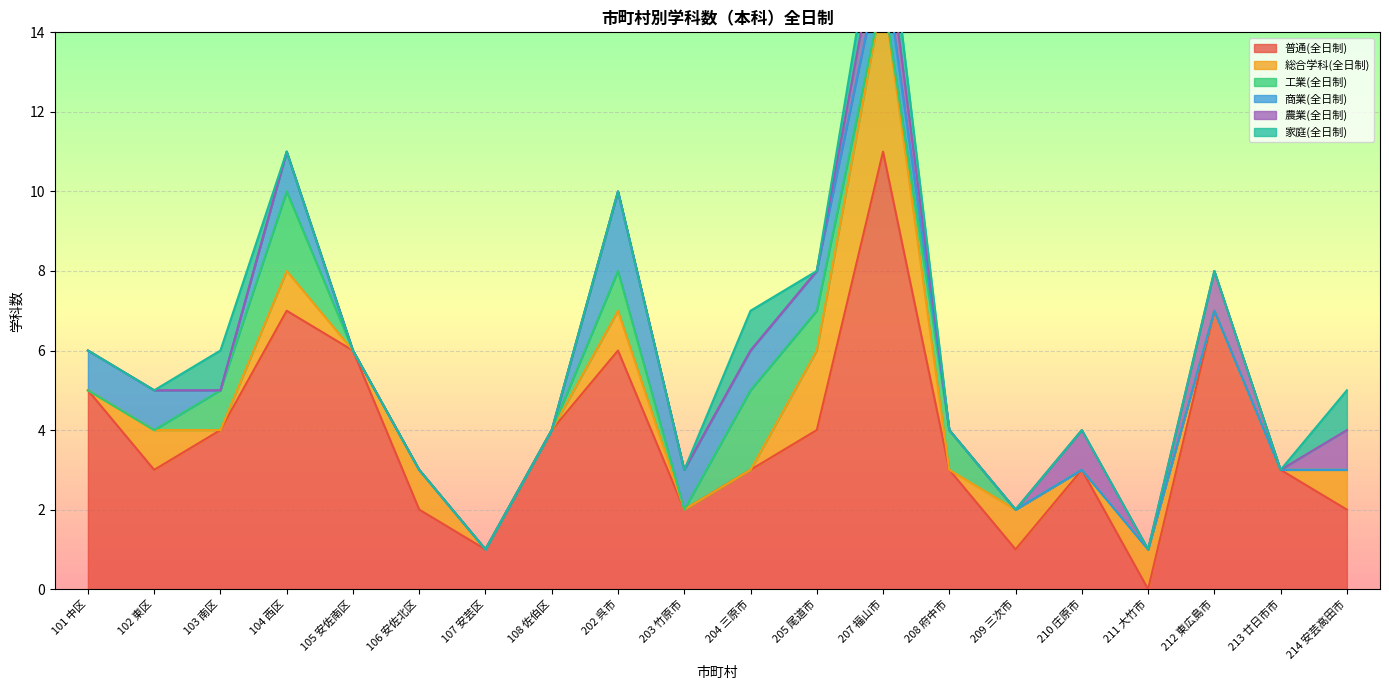

What is the difference between the 商業(全日制) values at 203 竹原市 and 213 廿日市市?

1